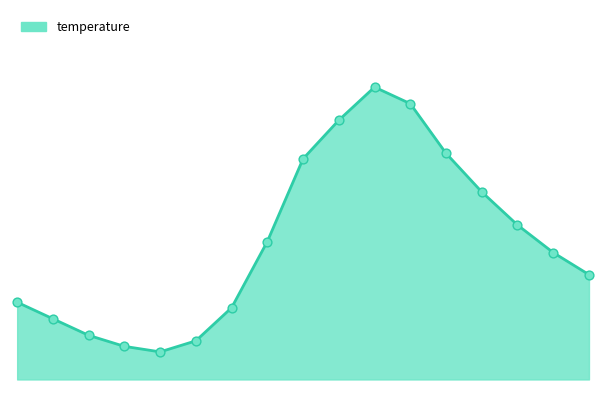

Does the chart have visible grid lines?

No